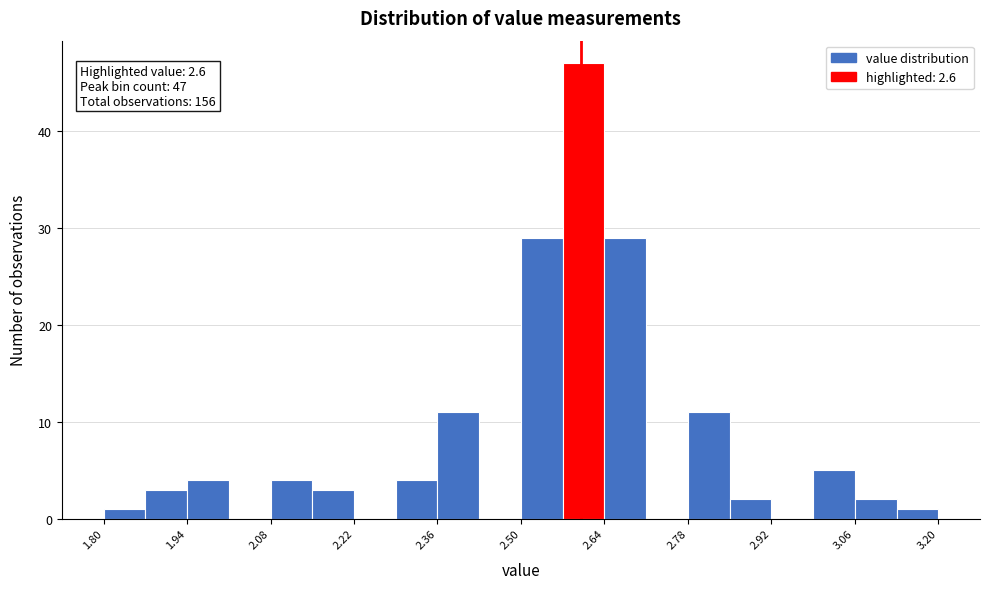

Read against the x-axis, roughly where is the centre of the tallest bar?

2.60